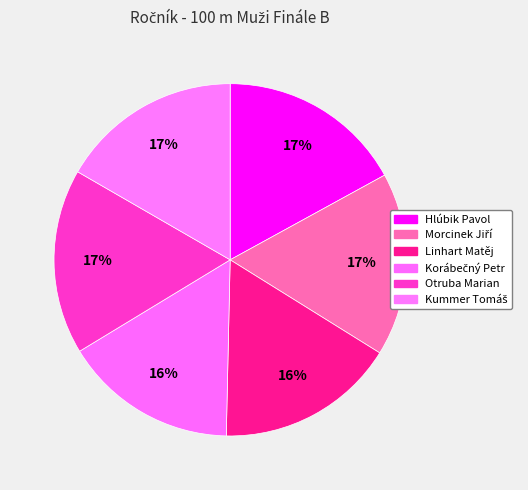

To the nearest percent, what is the combined percentage of Linhart Matěj and Kummer Tomáš?

33%